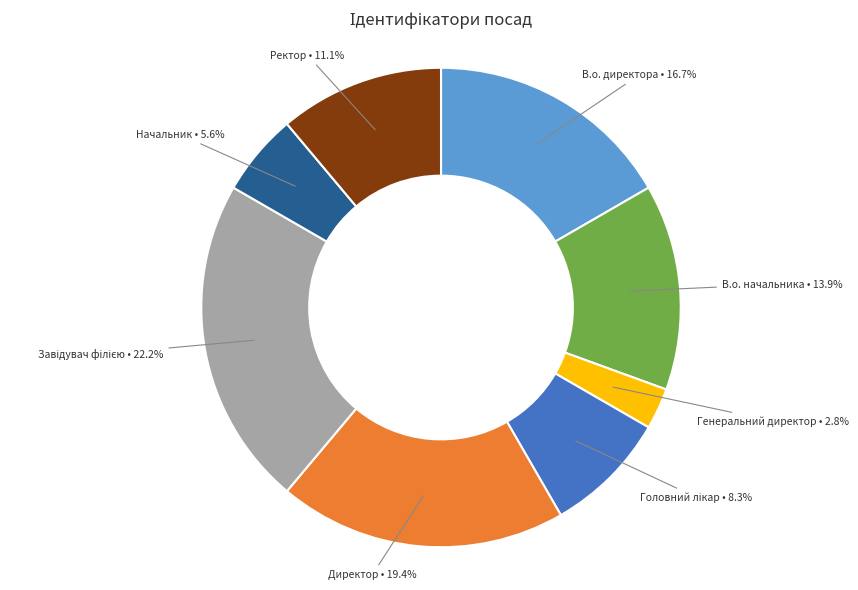

Is there any slice that represents more than half of the pie?

No